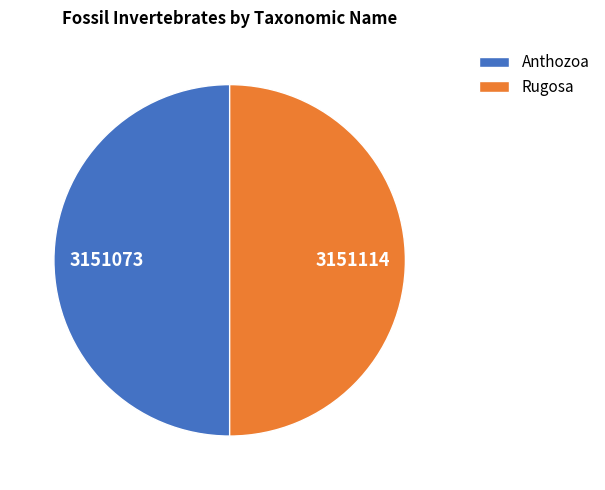

Approximately how many times larger is the value at Anthozoa compared to Rugosa?

1.0